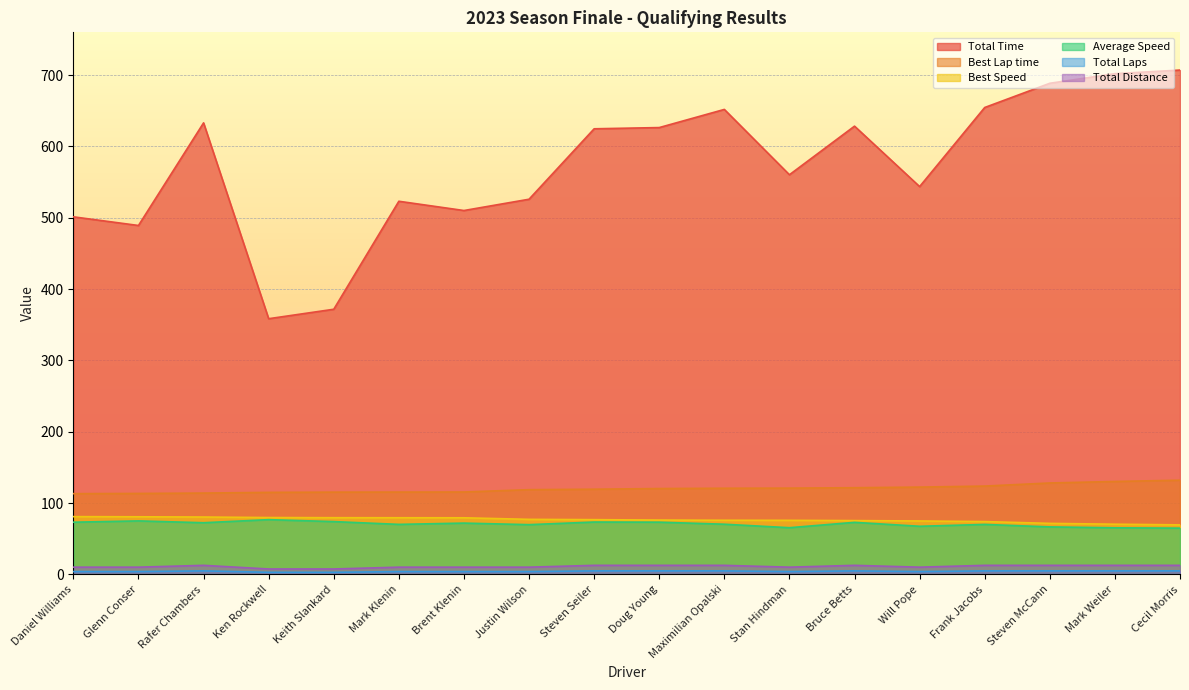

True or false: Best Lap time and Total Laps cross at least once.

False